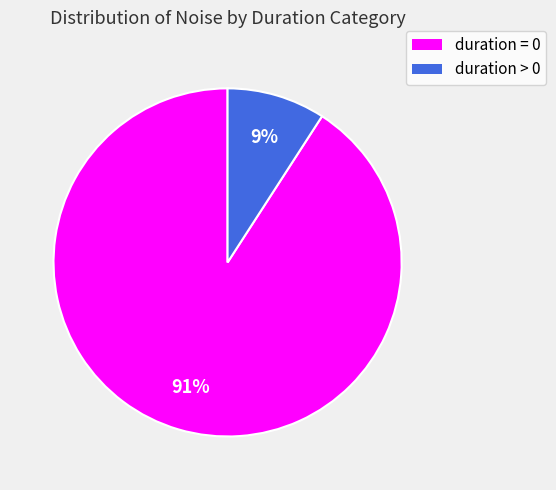

Does any single category account for the majority?

Yes